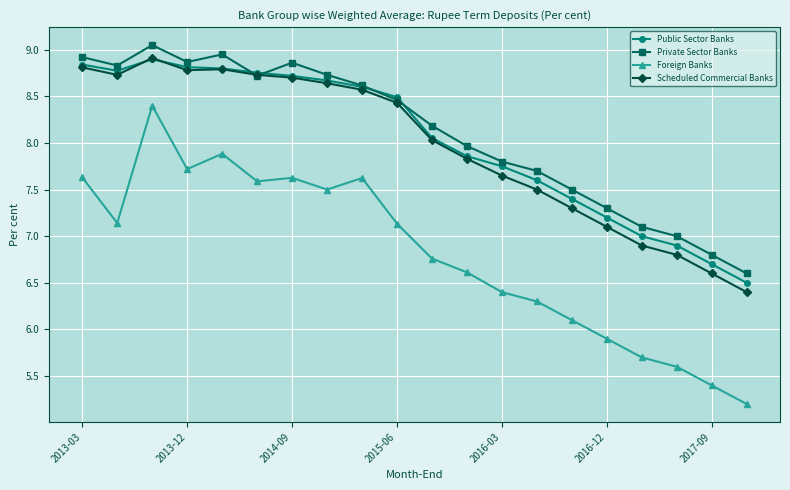

True or false: Private Sector Banks has more than 0 interior local peaks.

True